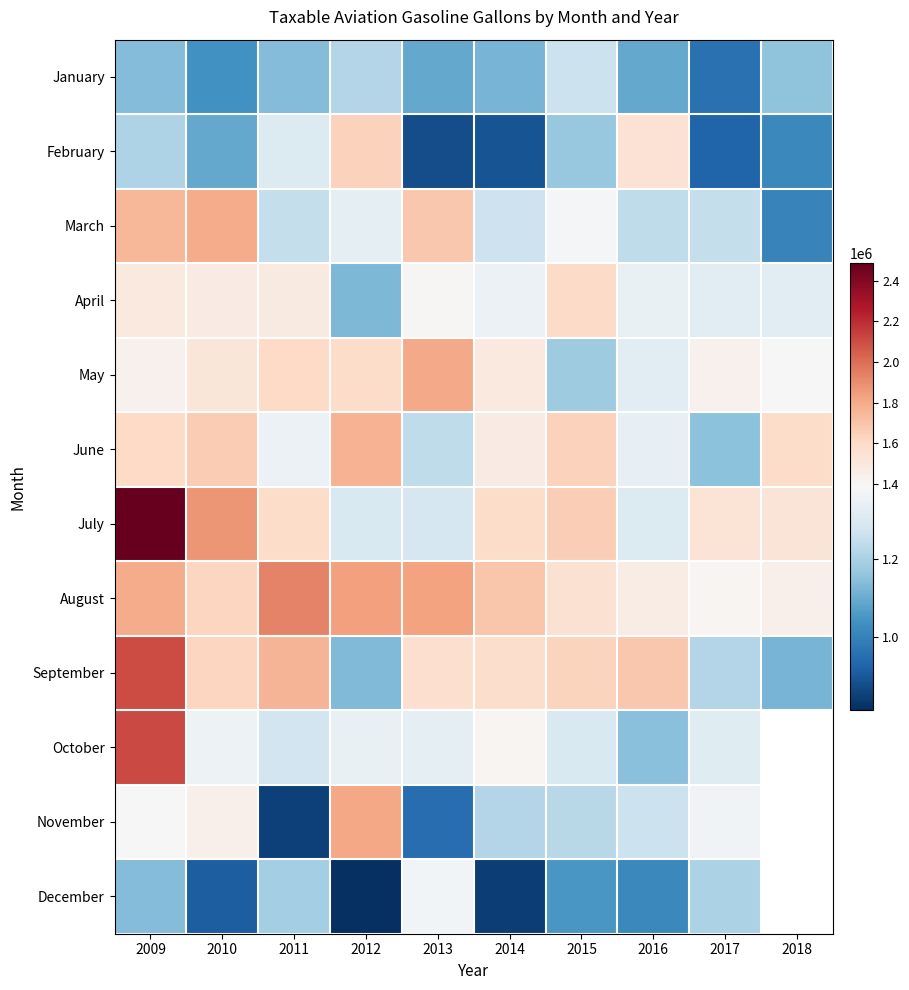

Which series changed the most between 2013 and 2016?

February